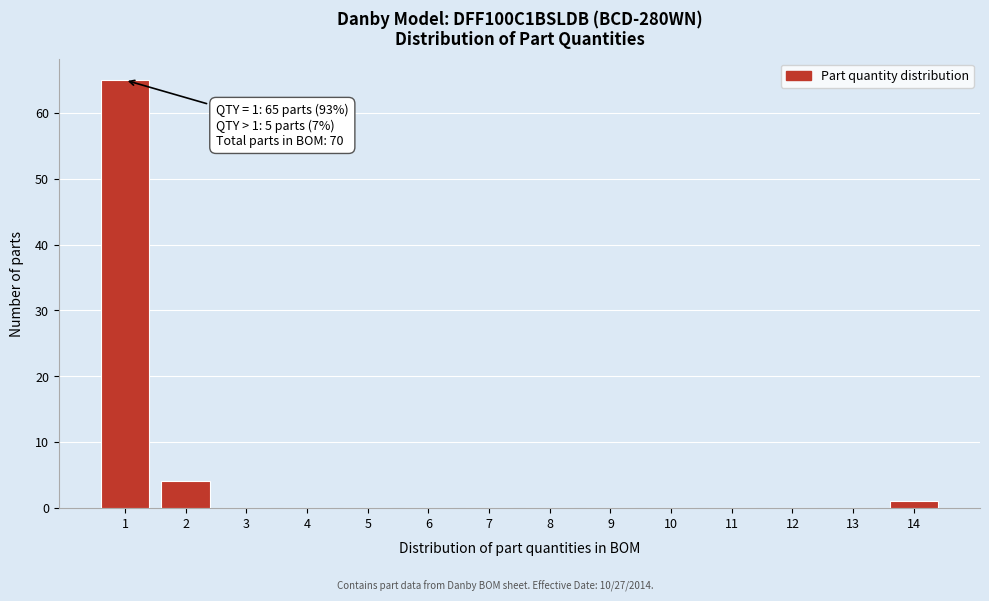

Reading left to right, extract all data points from this chart.

1=65	2=4	3=0	4=0	5=0	6=0	7=0	8=0	9=0	10=0	11=0	12=0	13=0	14=1